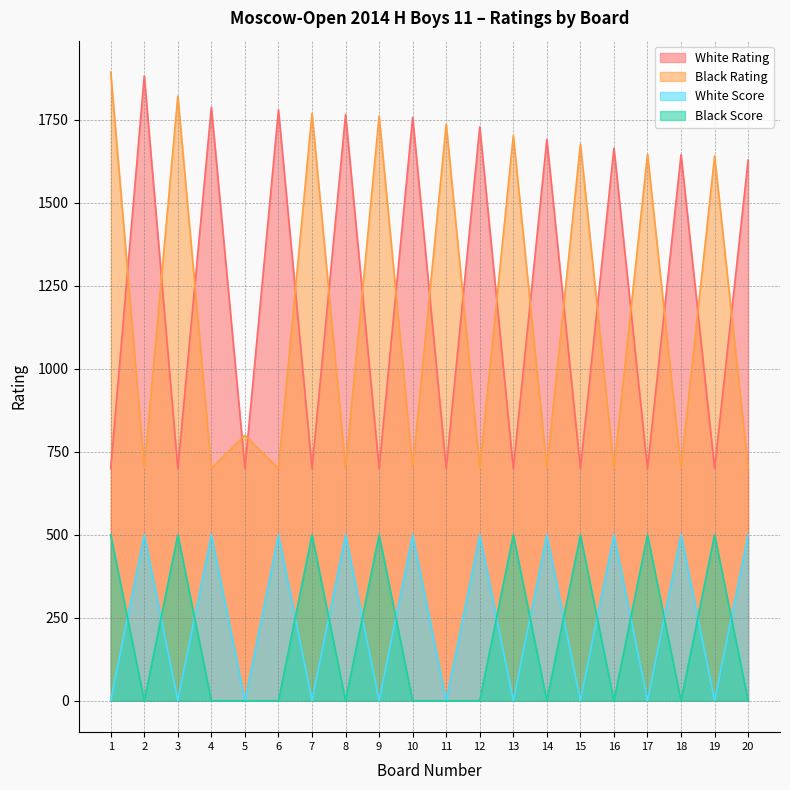

At how many categories does at least one series exceed 910?

19